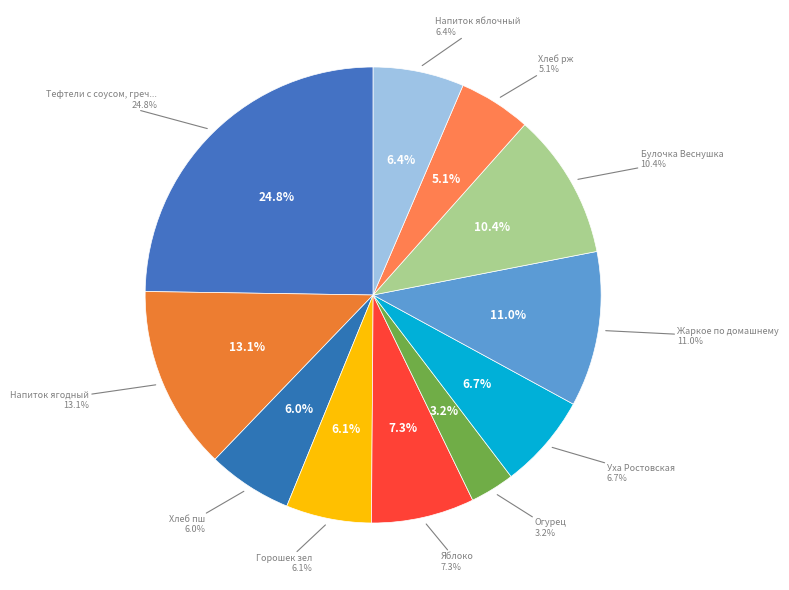

Which category has the biggest portion of the pie?

Тефтели с соусом, гречка отварная